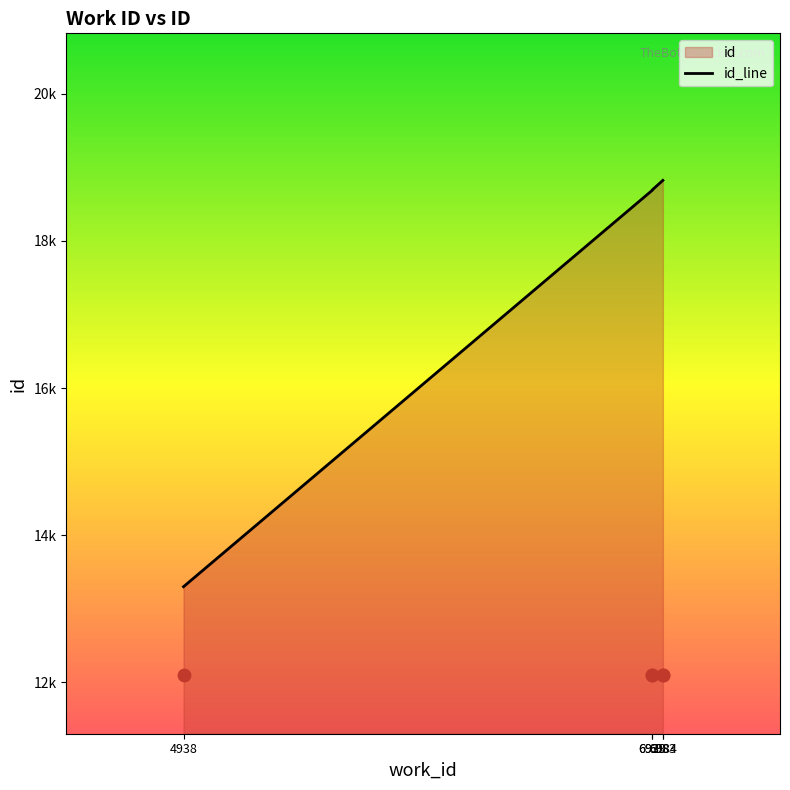

Which has a higher value, 4938 or 6939?

6939